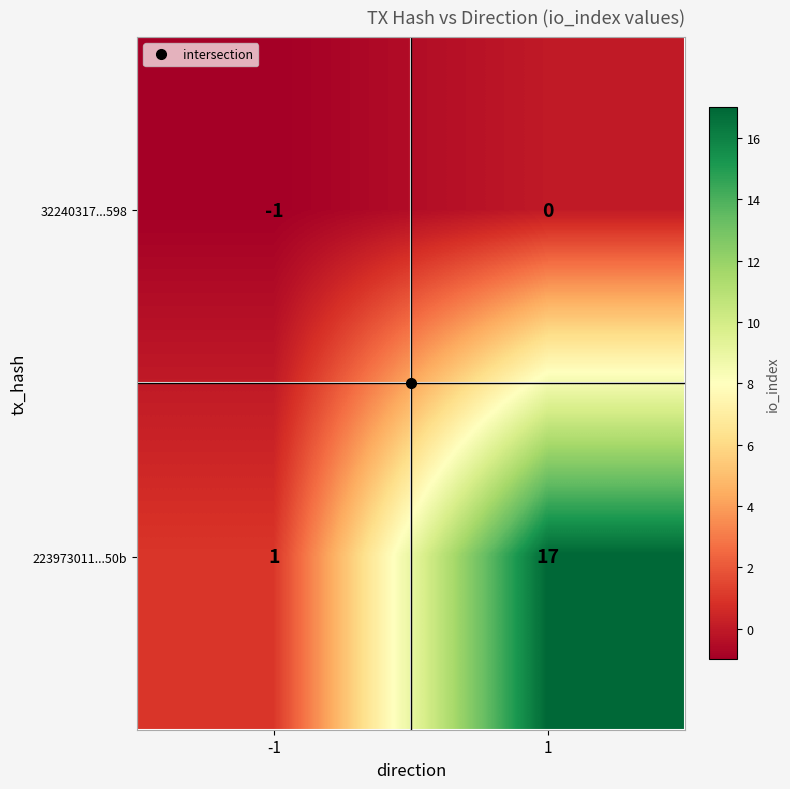

The value of 32240317...598 at -1 is -1. True or false?

True